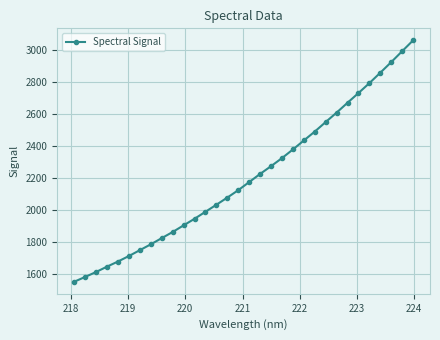

What is the smallest value displayed?

1548.7